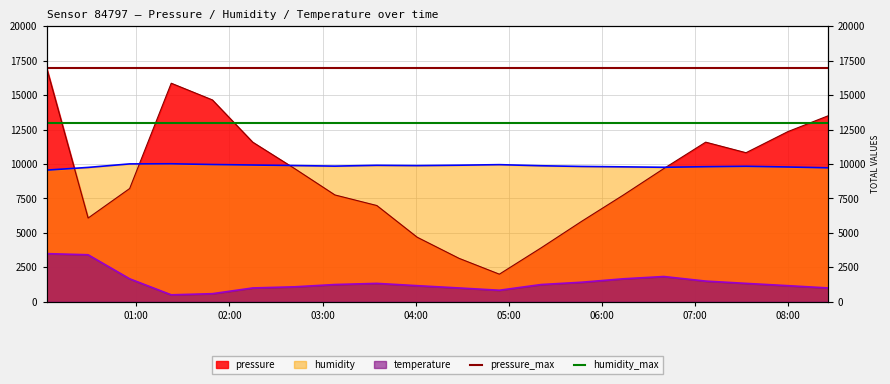

True or false: pressure and temperature cross at least once.

False